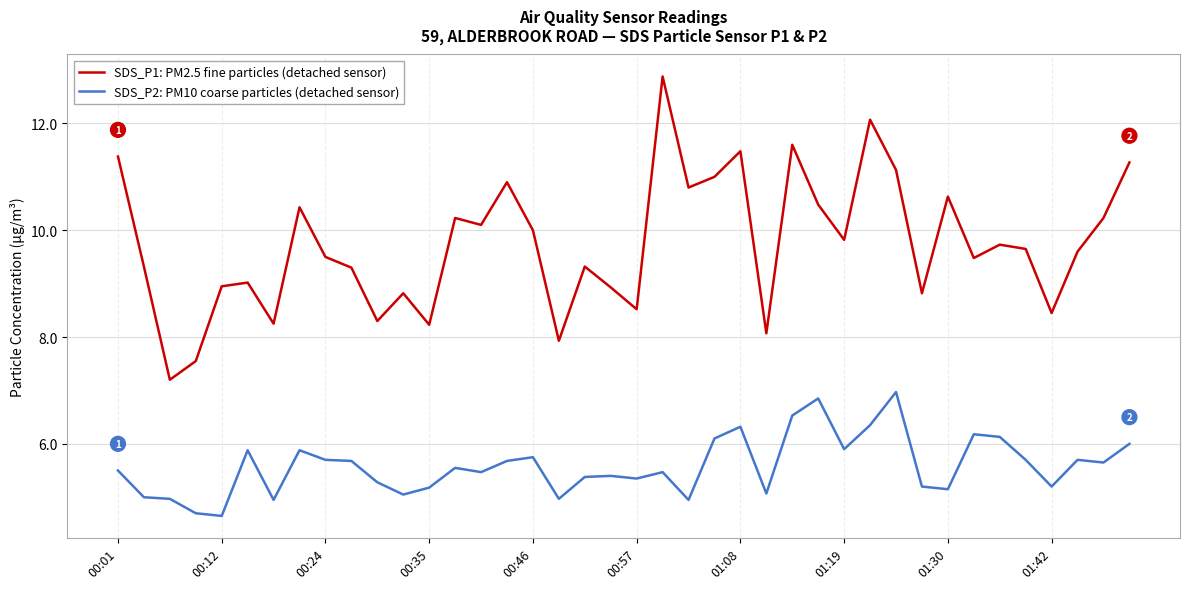

What is the difference between the maximum and minimum values in the SDS_P1: PM2.5 fine particles (detached sensor) series?

5.7